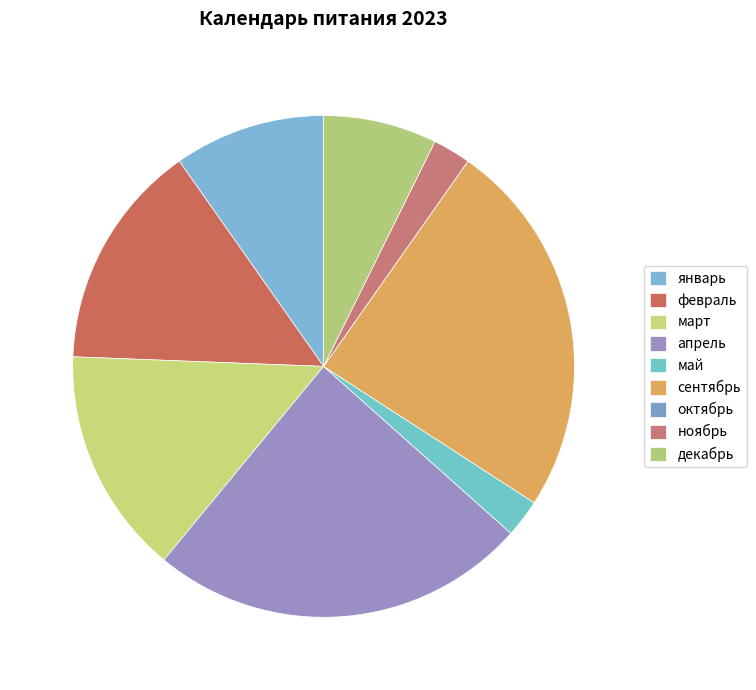

To the nearest percent, what is the average slice percentage?

11%